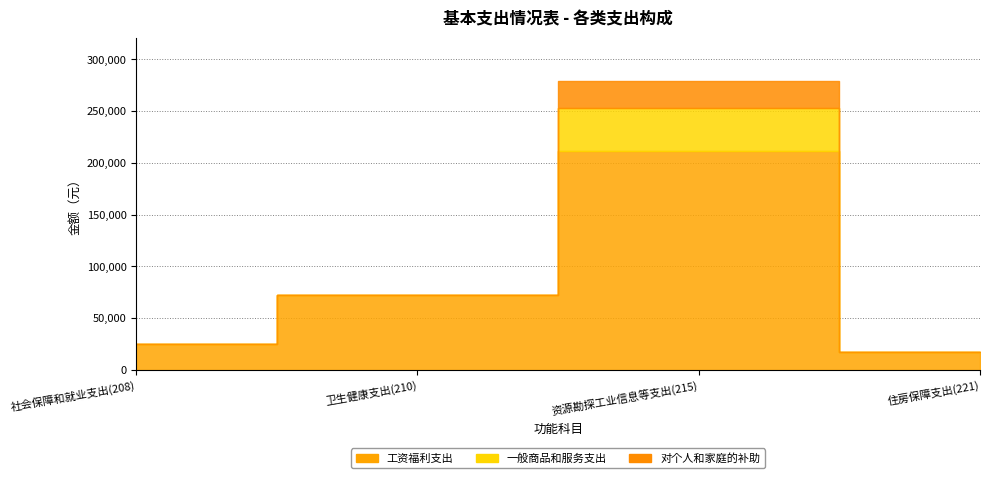

Which series changed the most between 社会保障和就业支出(208) and 卫生健康支出(210)?

工资福利支出